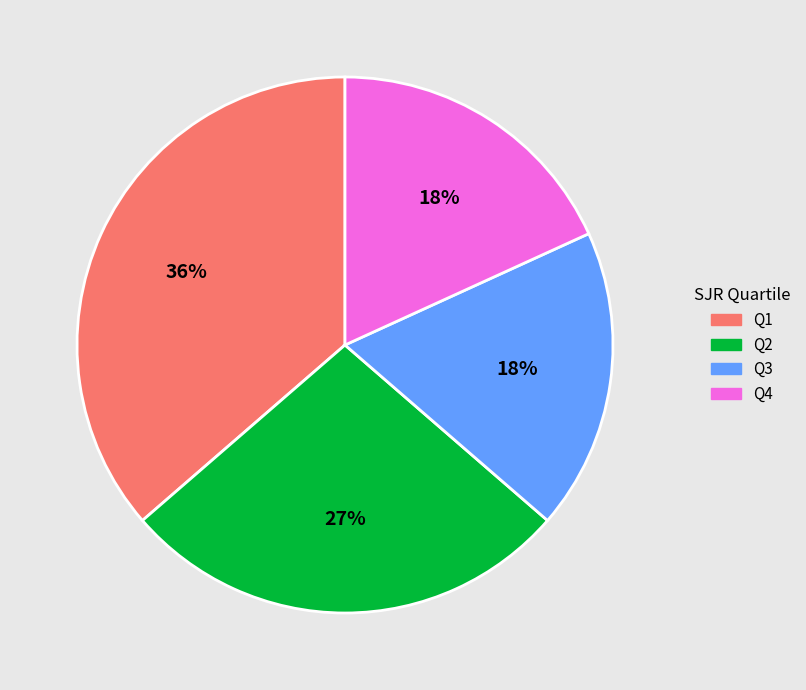

What percentage is the Q3 slice, to the nearest percent?

18%